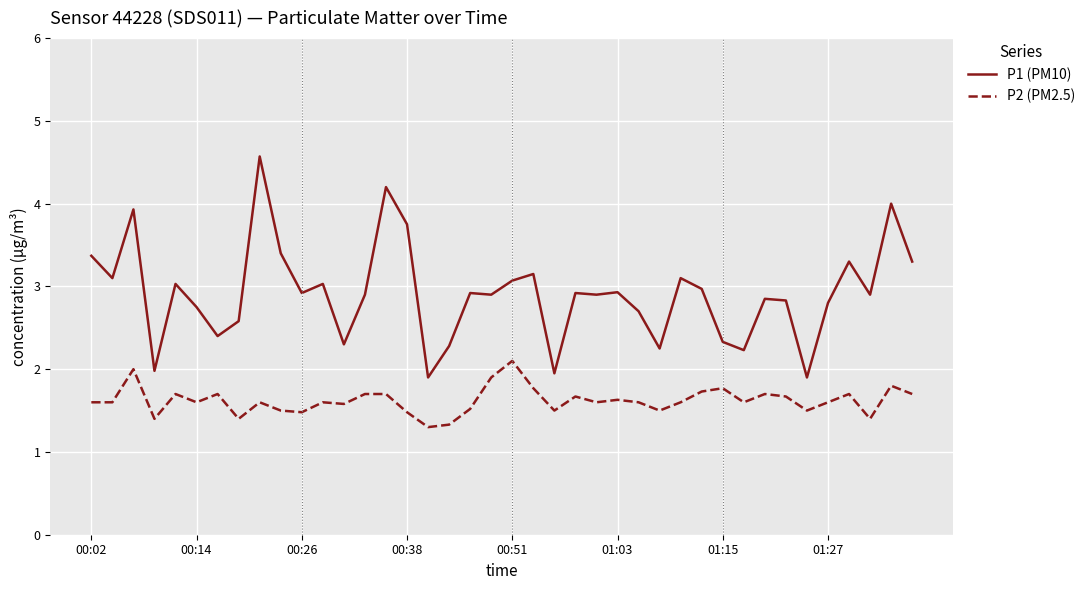

How many P2 (PM2.5) values are between 1 and 2?

39